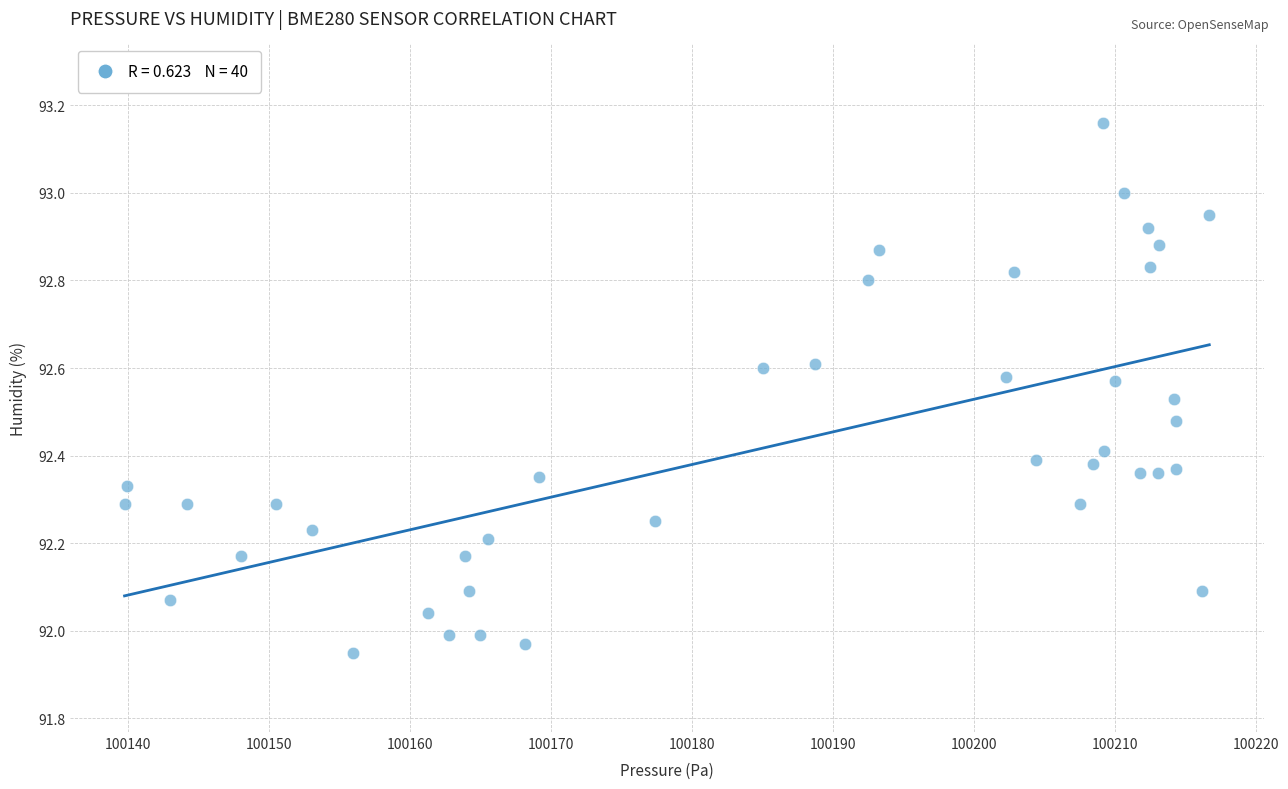

What is the range of Y values (max minus min)?

1.2